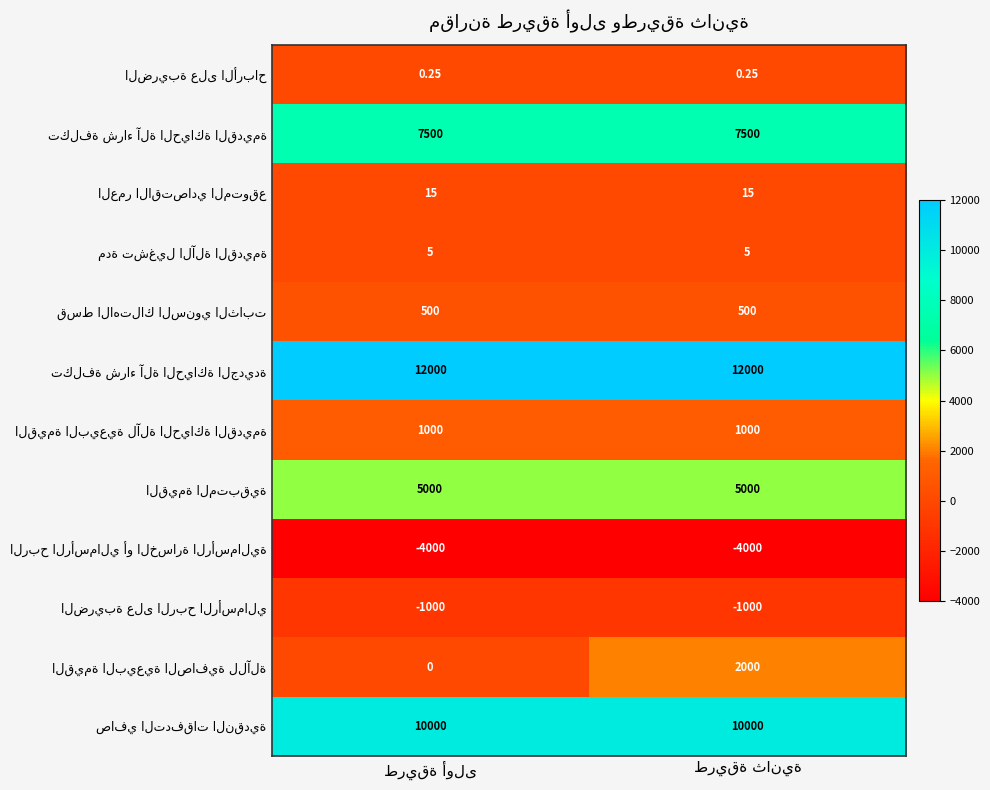

What is the difference between the highest and lowest values at طريقة ثانية?

16000.0